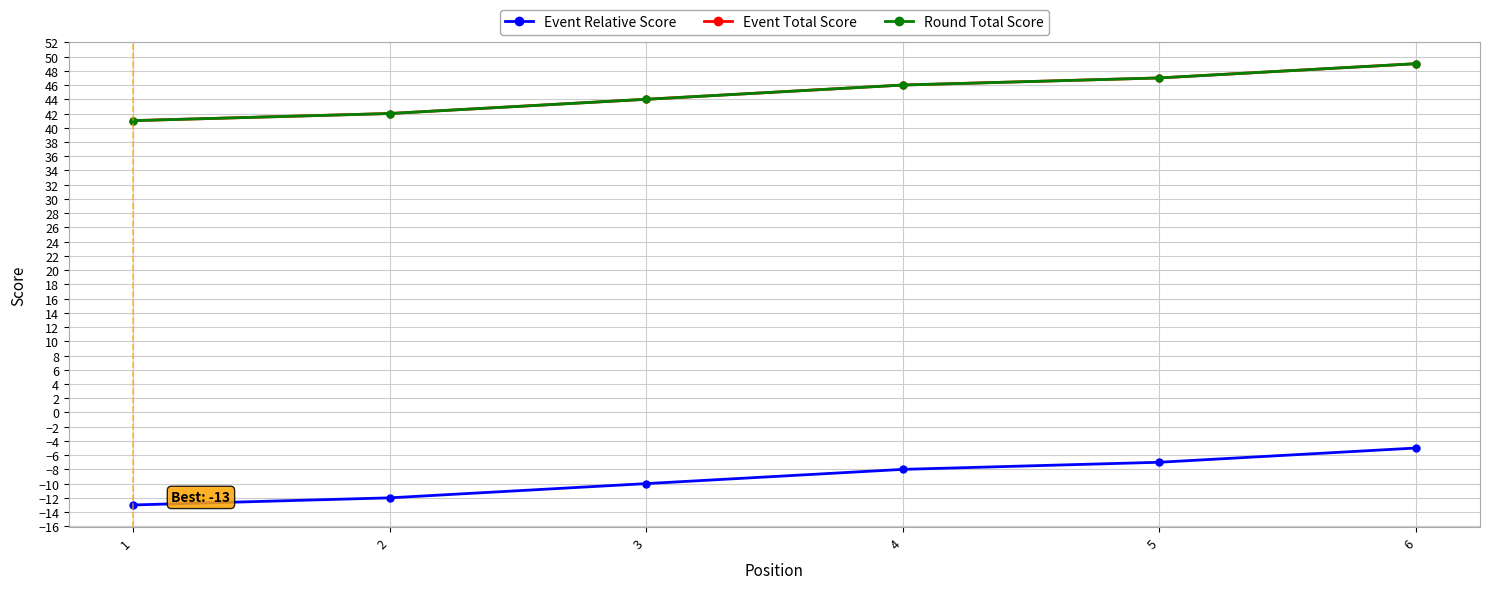

What is the difference between the Event Relative Score values at 6 and 1?

8